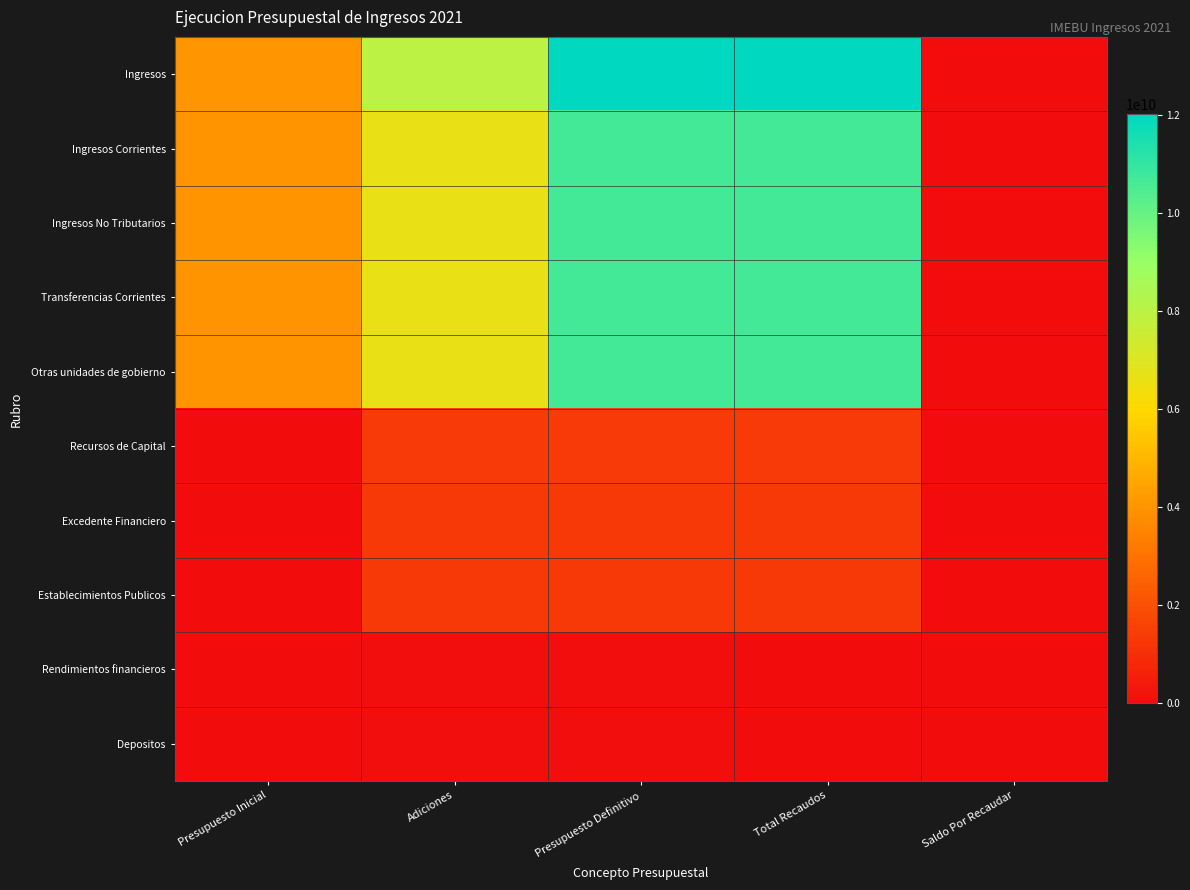

Which has a higher value, Total Recaudos or Presupuesto Inicial?

Total Recaudos